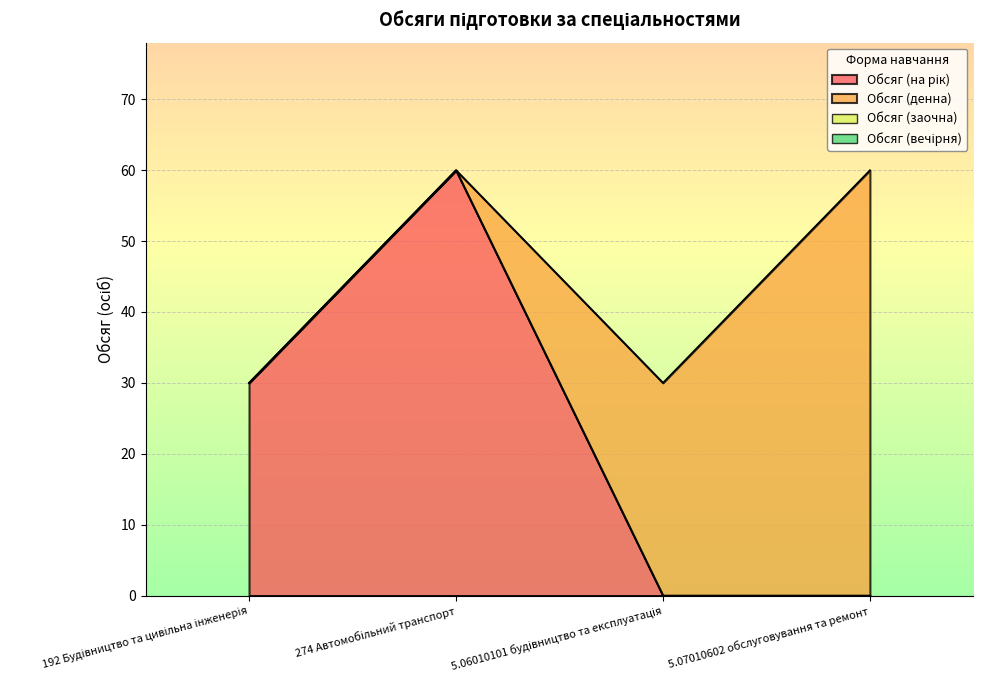

Rank the series at 192 Будівництво та цивільна інженерія from highest to lowest value.

Обсяг (на рік), Обсяг (денна), Обсяг (заочна), Обсяг (вечірня)